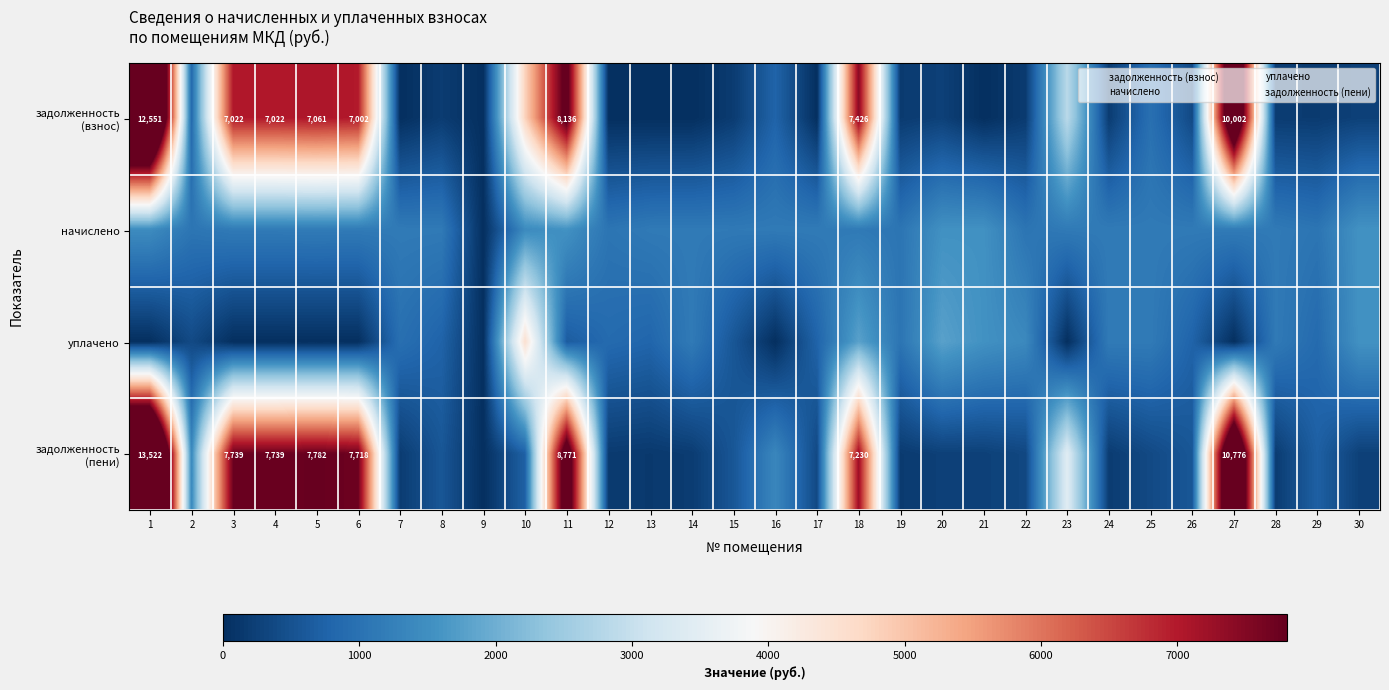

How many data points does each series have?

30